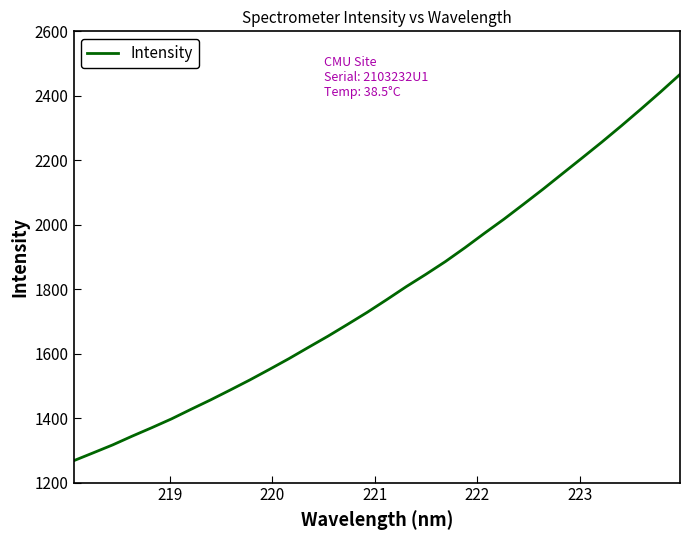

What is the difference between the maximum and minimum values?

1198.6